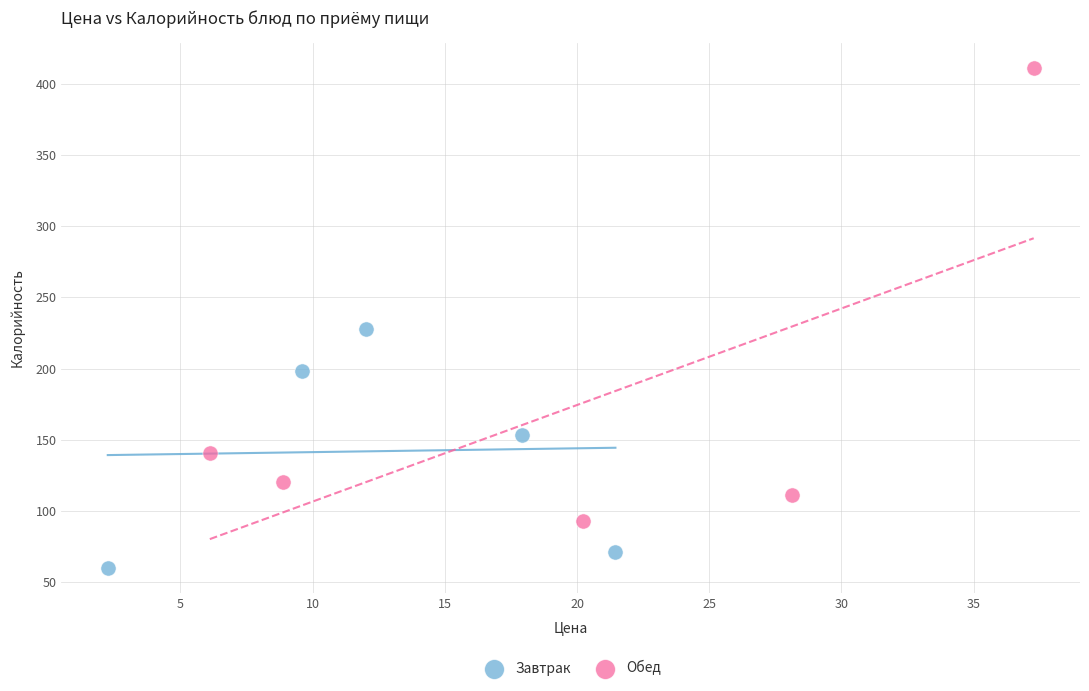

Which series reaches the minimum Y coordinate?

Завтрак